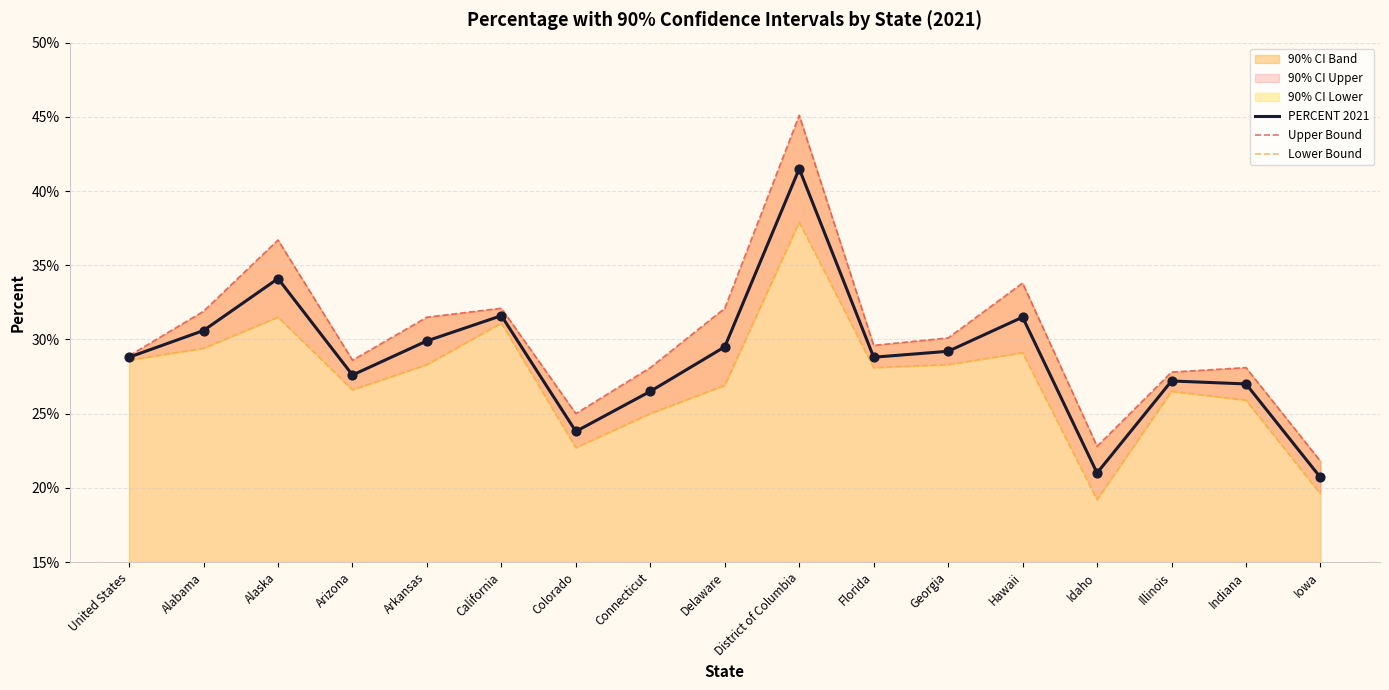

Which series has the largest total across all categories?

Upper Bound